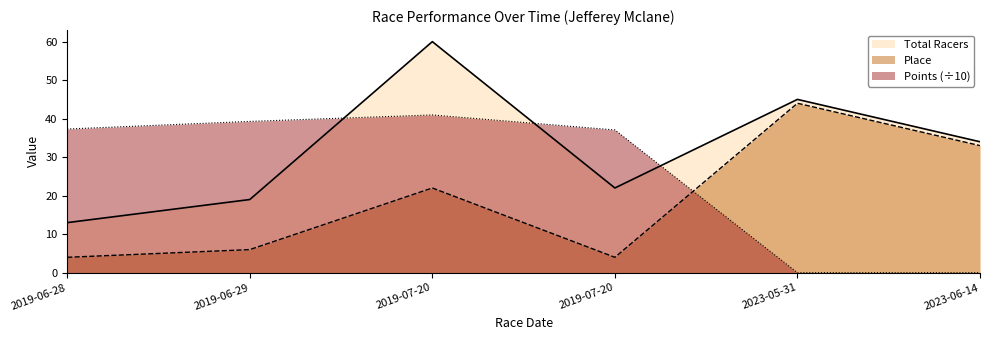

Where is Total Racers nearest to the value 36?

2023-06-14